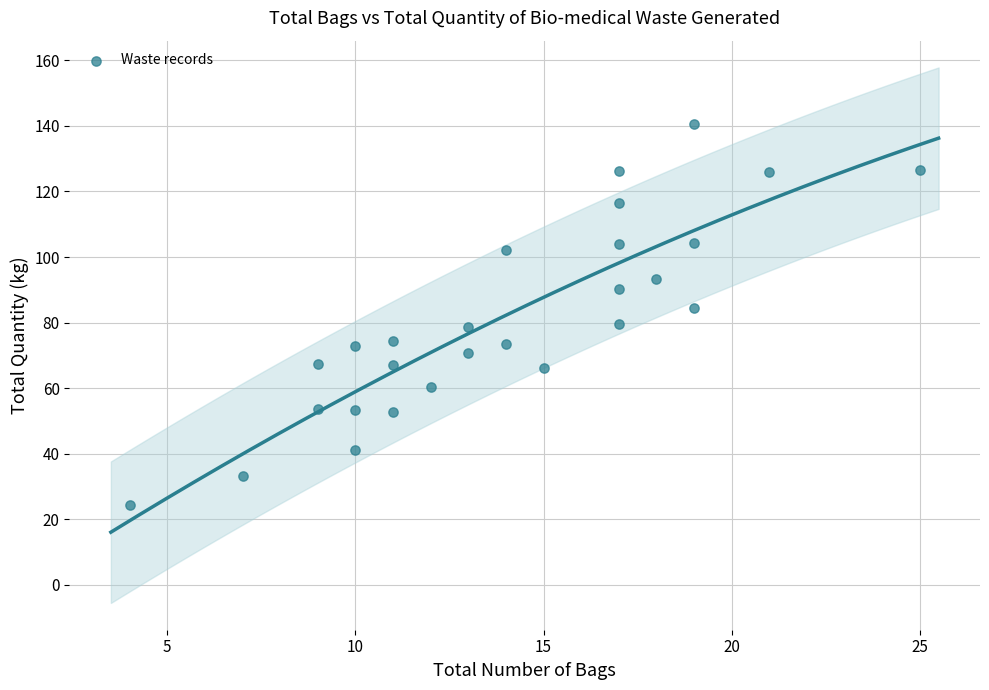

What is the range of Y values (max minus min)?

116.1